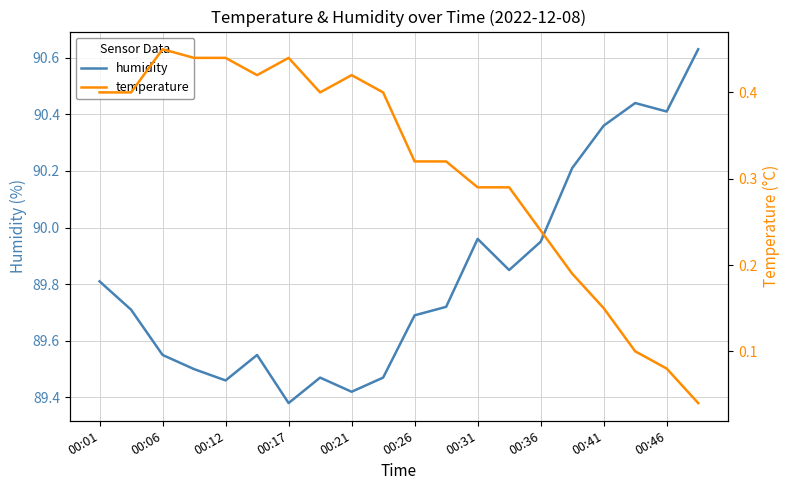

The value of humidity at 00:26 is 89.7. True or false?

True